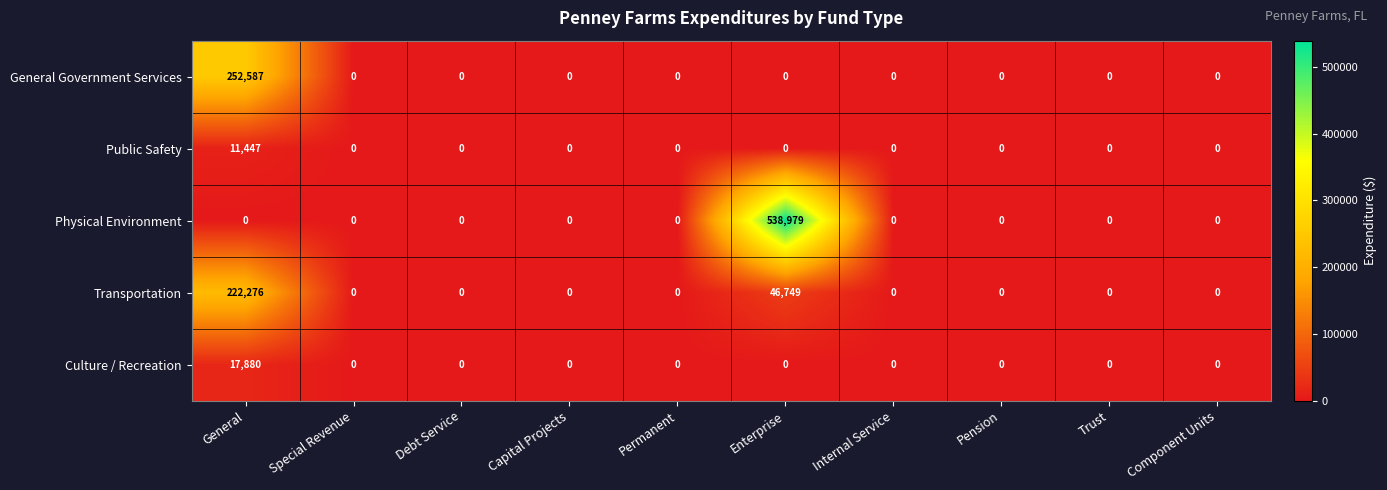

At which category is the sum across all series the highest?

Enterprise